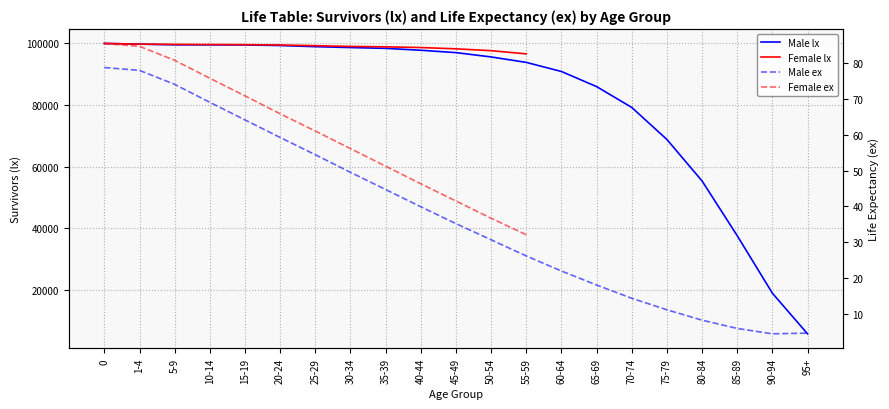

Between 70-74 and 60-64, which is larger?

60-64